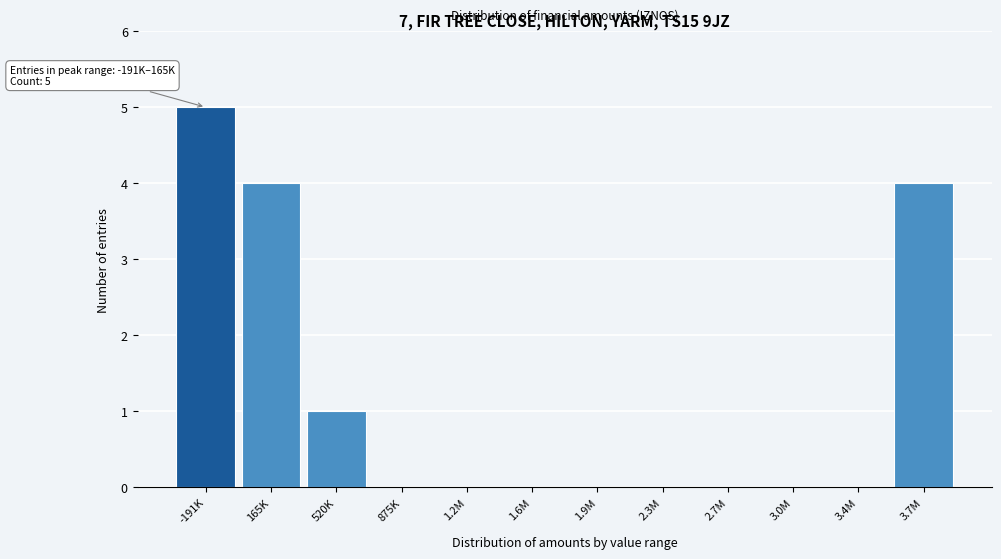

Reading right to left, what are all the values shown in this chart?

3.7M=4	3.4M=0	3.0M=0	2.7M=0	2.3M=0	1.9M=0	1.6M=0	1.2M=0	875K=0	520K=1	165K=4	-191K=5